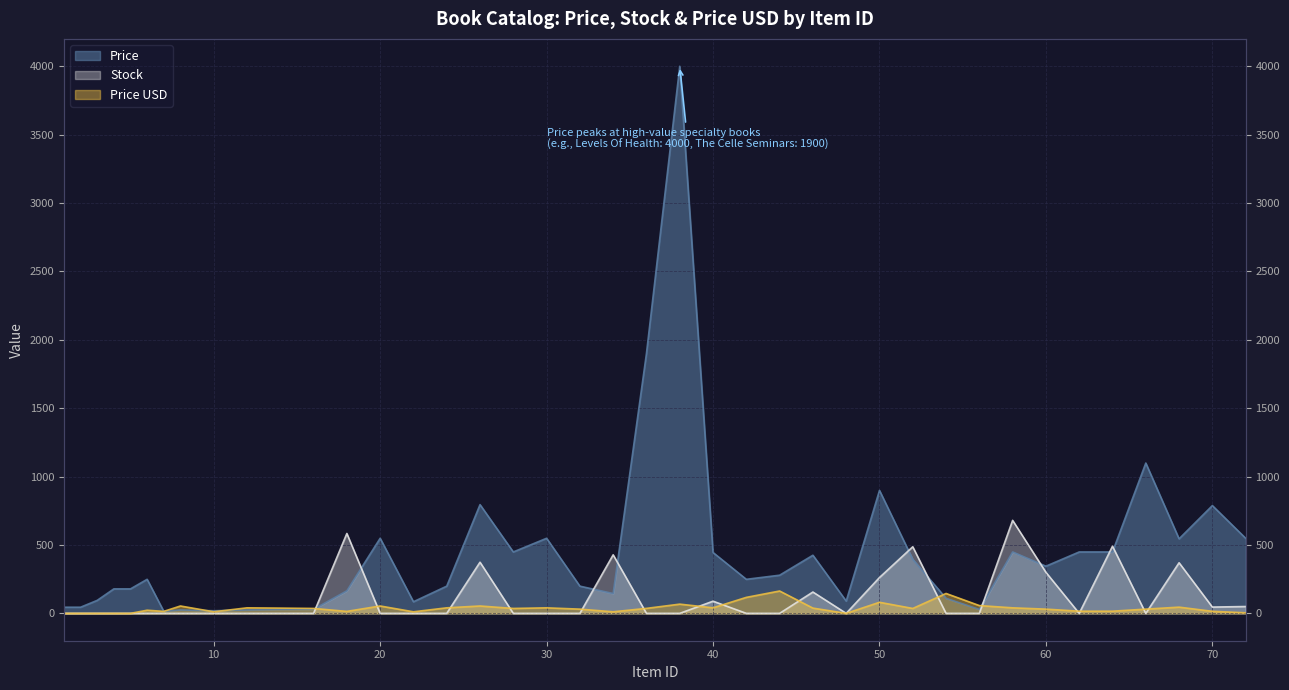

What is the value of the Price point at the 6th from the left?

249.0